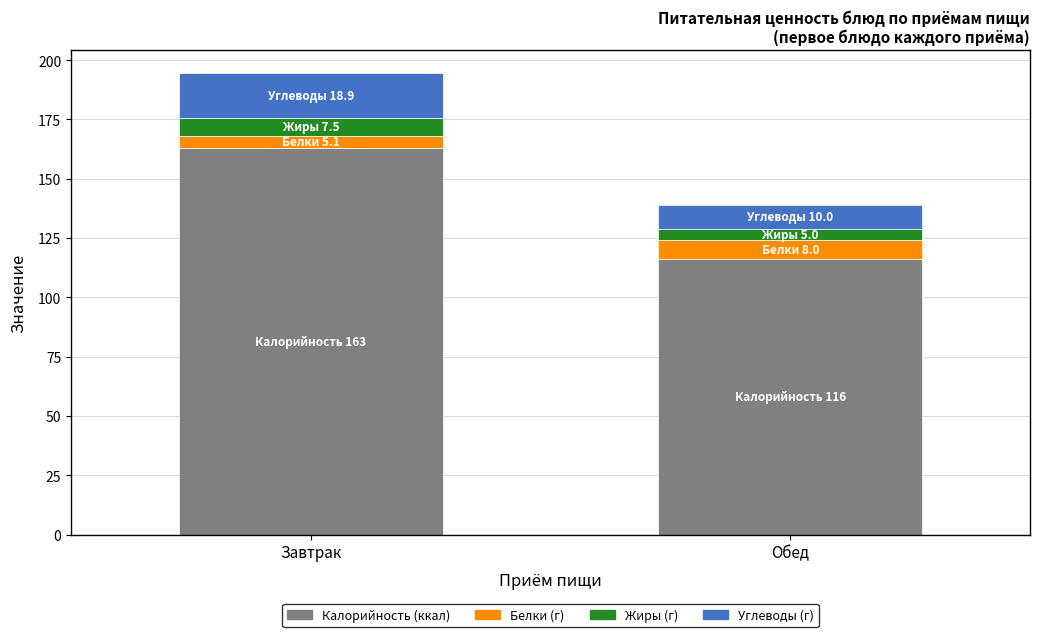

At which category is the sum across all series the highest?

Завтрак